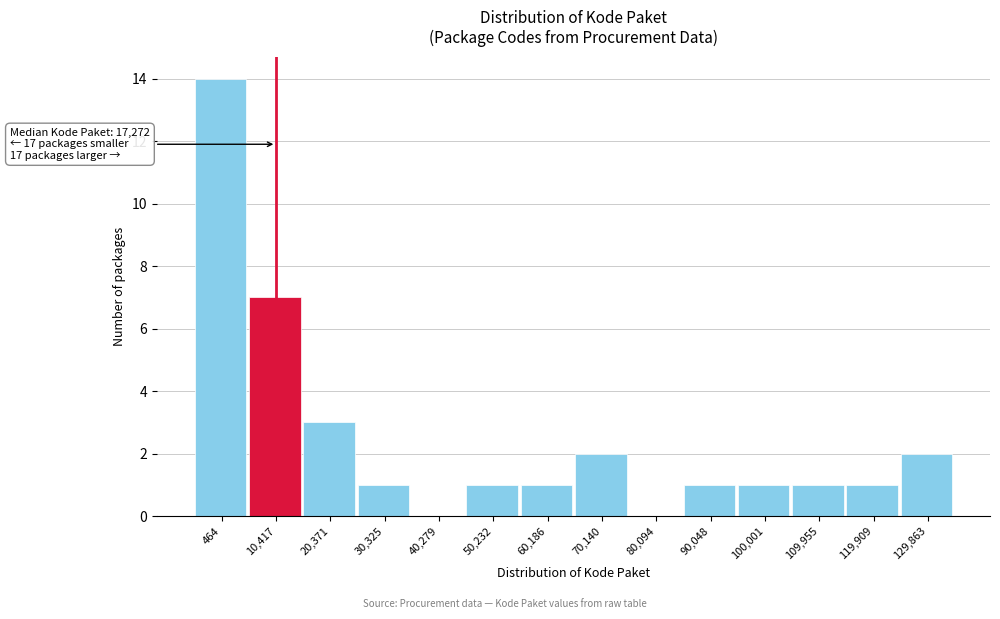

Reading left to right, what are all the values shown in this chart?

464=14	10,417=7	20,371=3	30,325=1	40,279=0	50,232=1	60,186=1	70,140=2	80,094=0	90,048=1	100,001=1	109,955=1	119,909=1	129,863=2